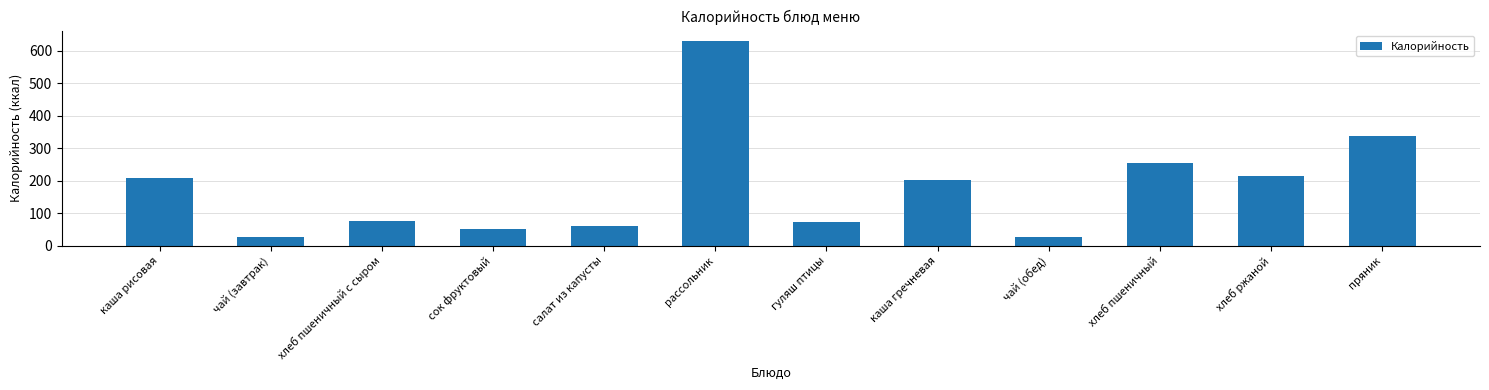

What is the label of the 9th bar from the left?

чай (обед)